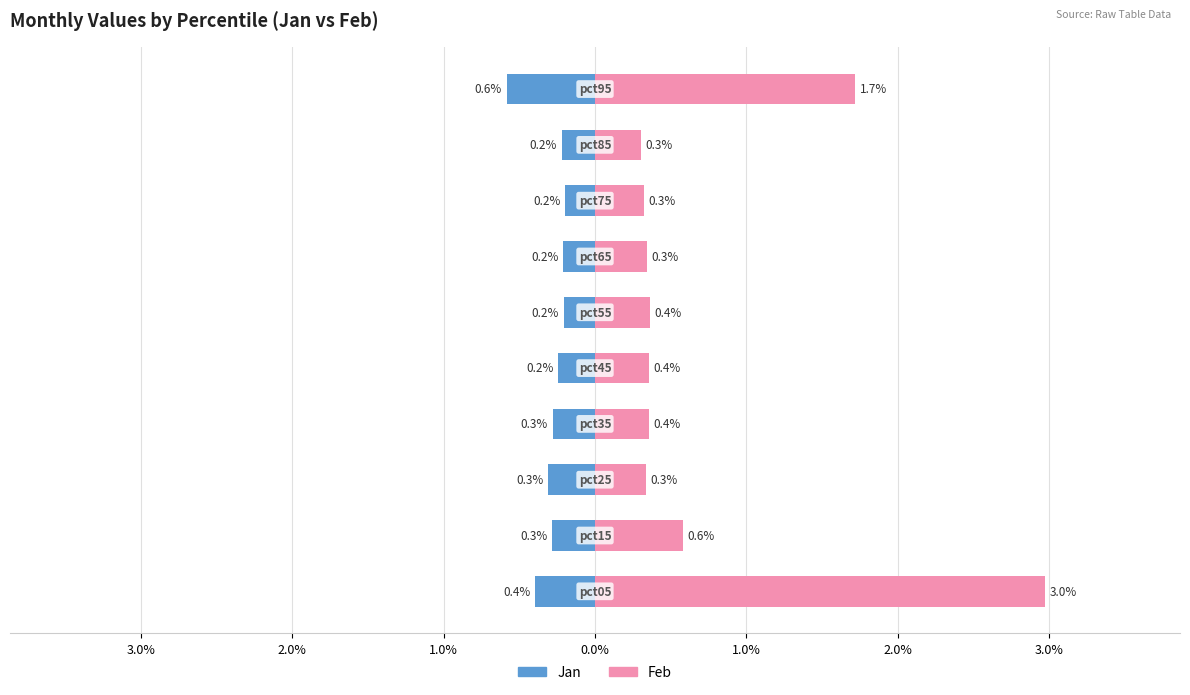

List the series in order of their peak value, highest first.

Feb, Jan